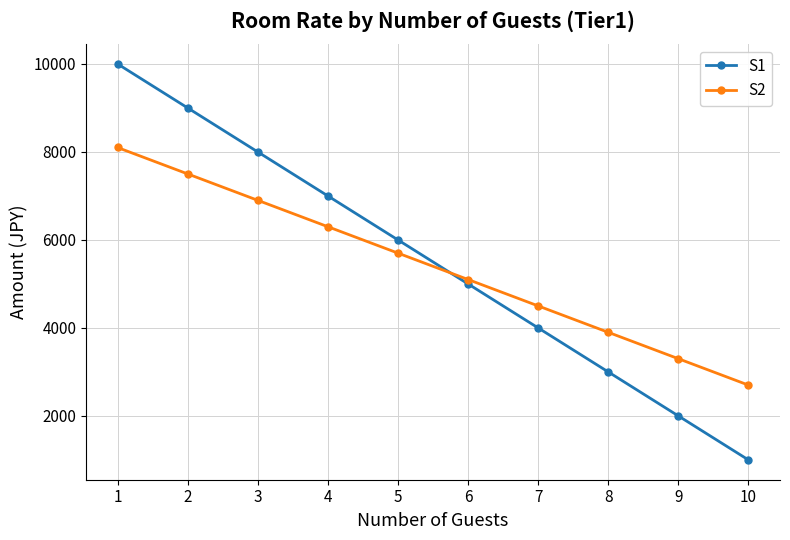

How many categories are shown in the chart?

10